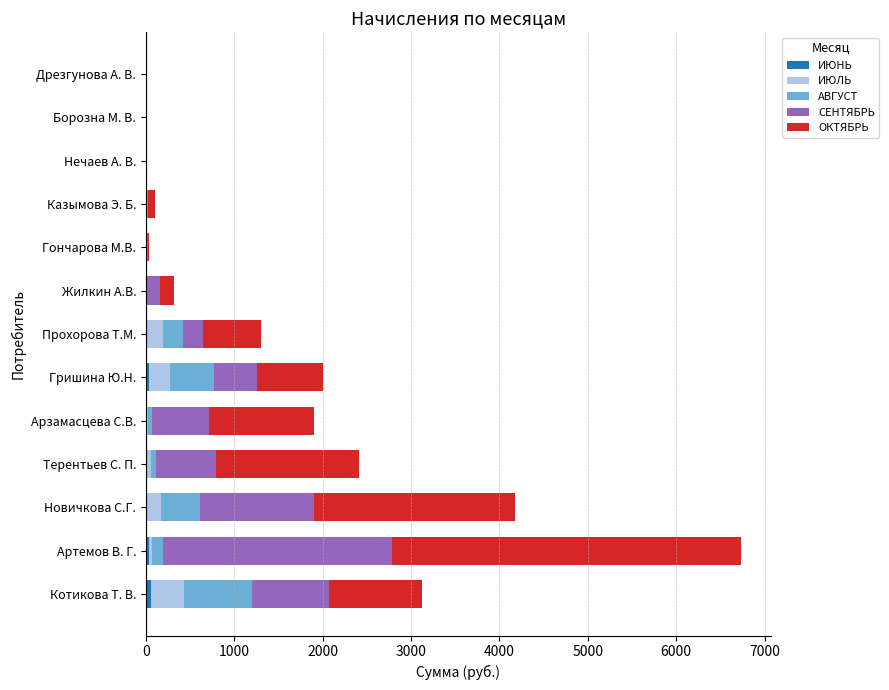

How many values in the ОКТЯБРЬ series exceed 649?

7